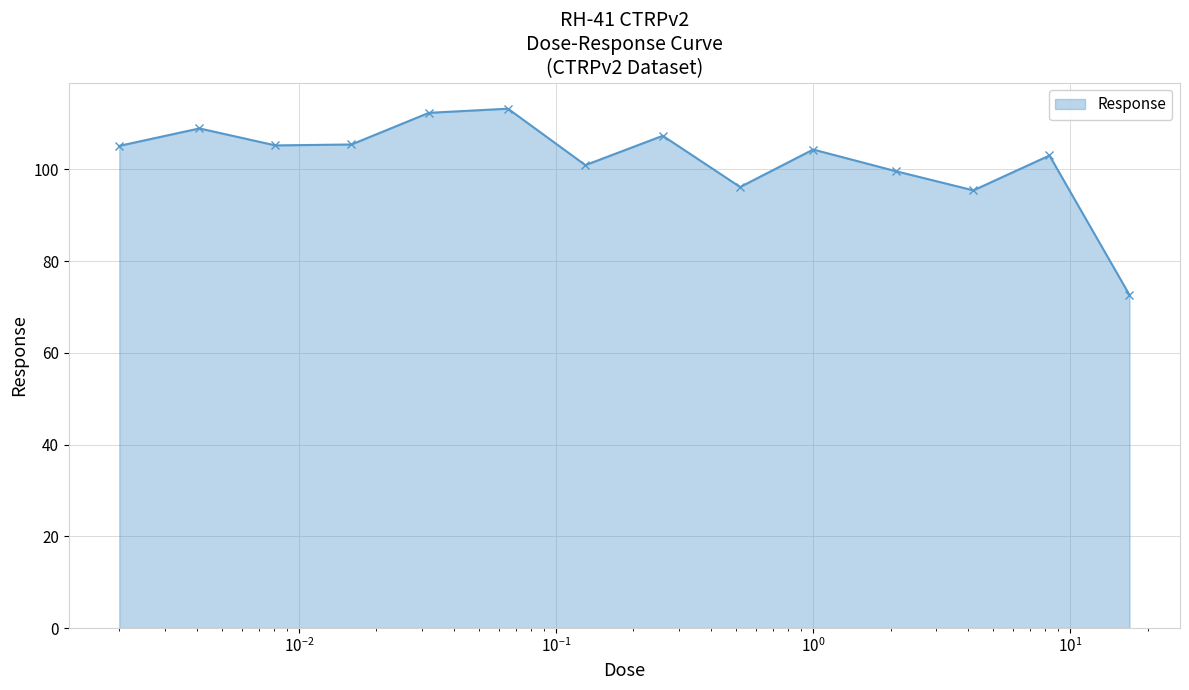

What is the value of the 1st point from the left?

105.1